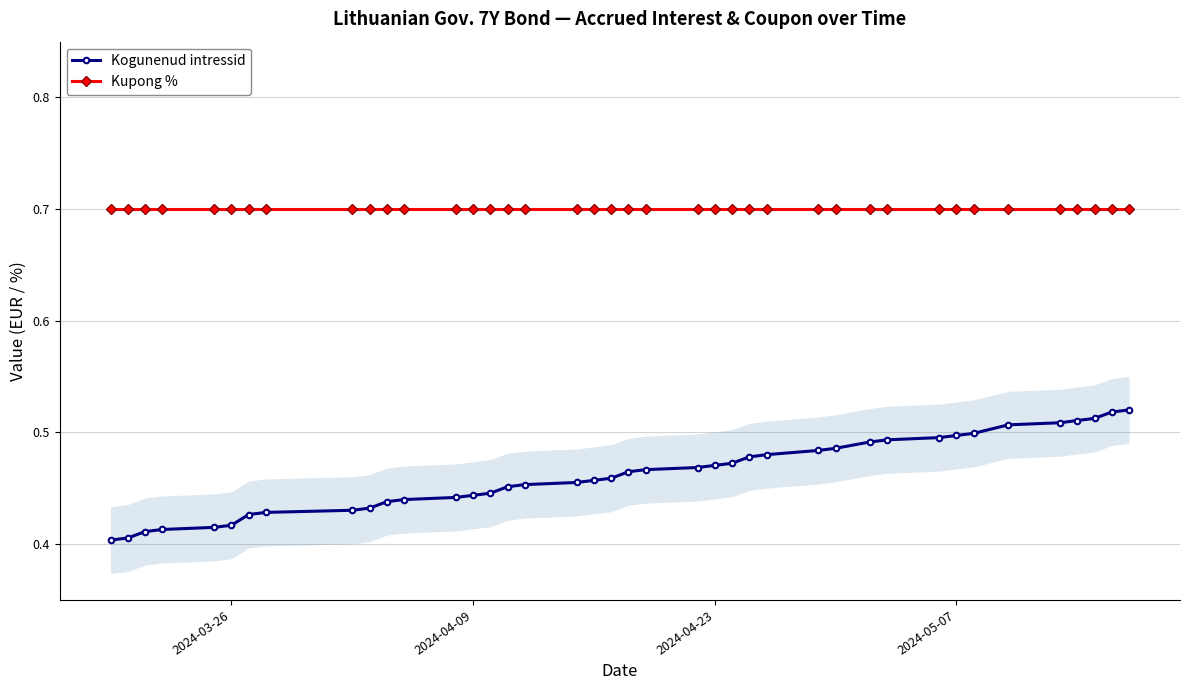

What are all the series names shown in the legend?

Kogunenud intressid, Kupong %